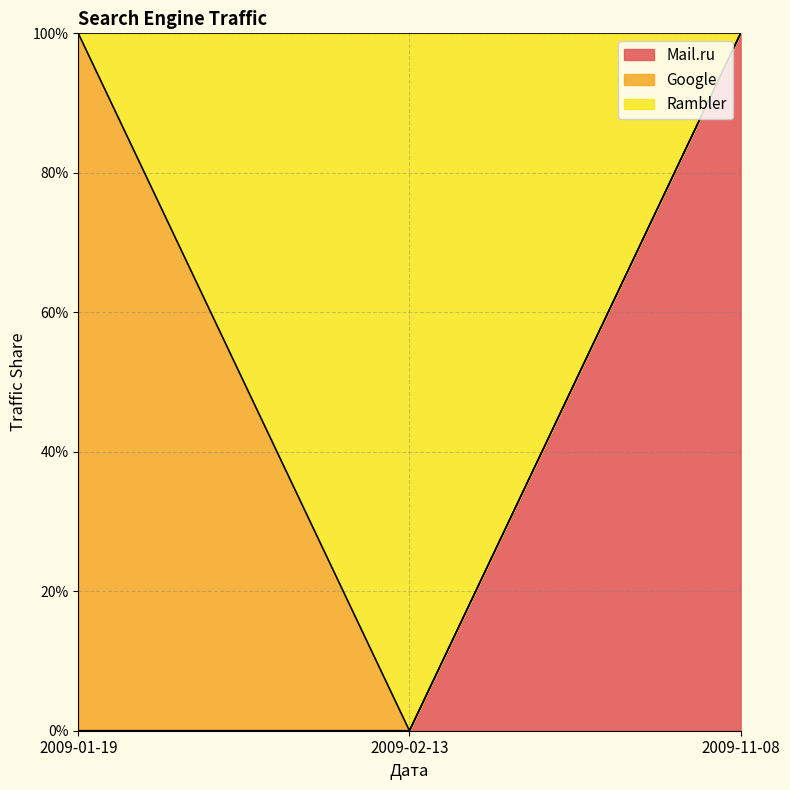

What are all the series names shown in the legend?

Mail.ru, Google, Rambler